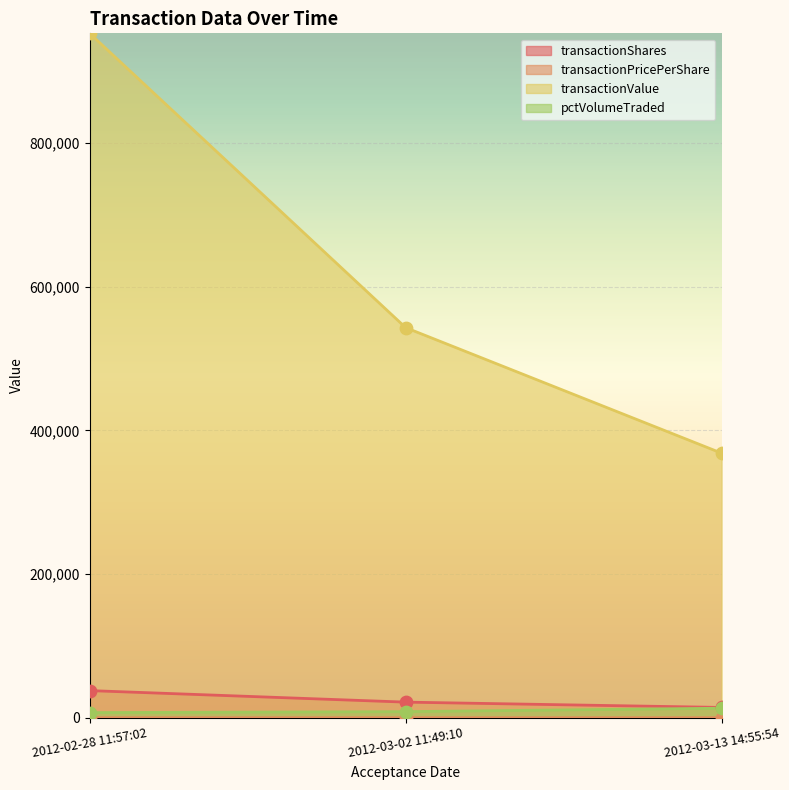

Is the value of transactionValue at 2012-03-02 11:49:10 greater than the value of pctVolumeTraded at 2012-03-13 14:55:54?

Yes